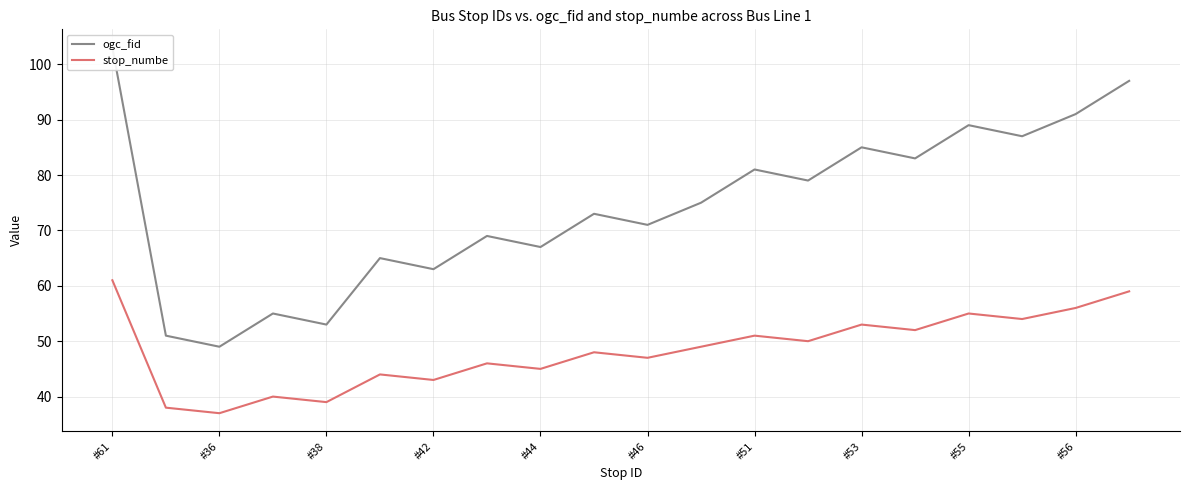

How many data points in ogc_fid are less than 75?

10